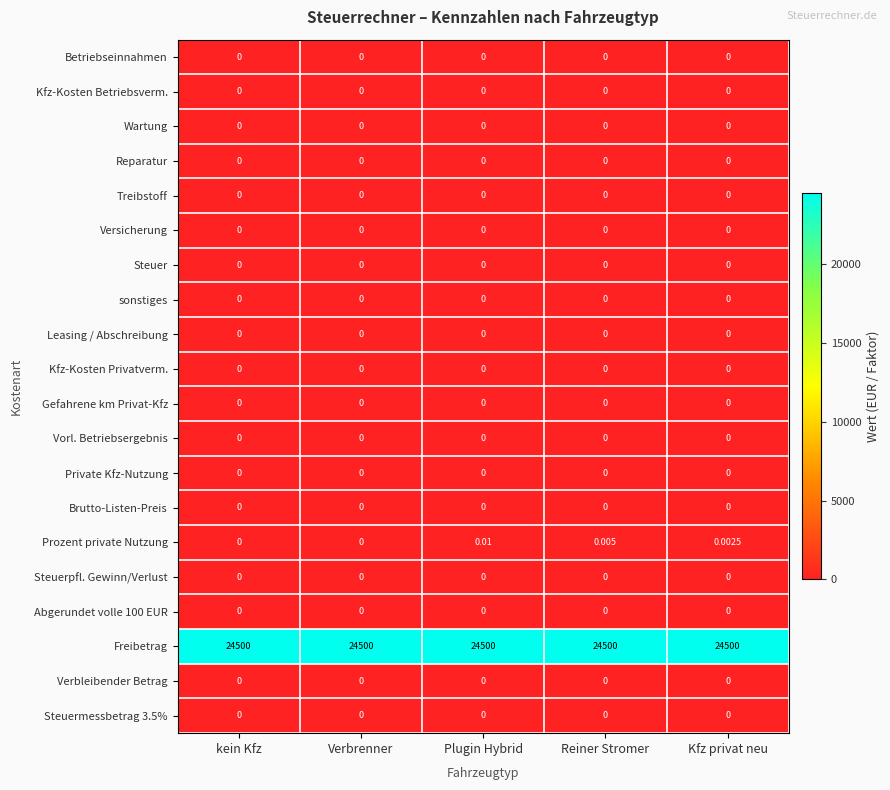

Between kein Kfz and Reiner Stromer, which series saw the biggest shift?

Prozent private Nutzung